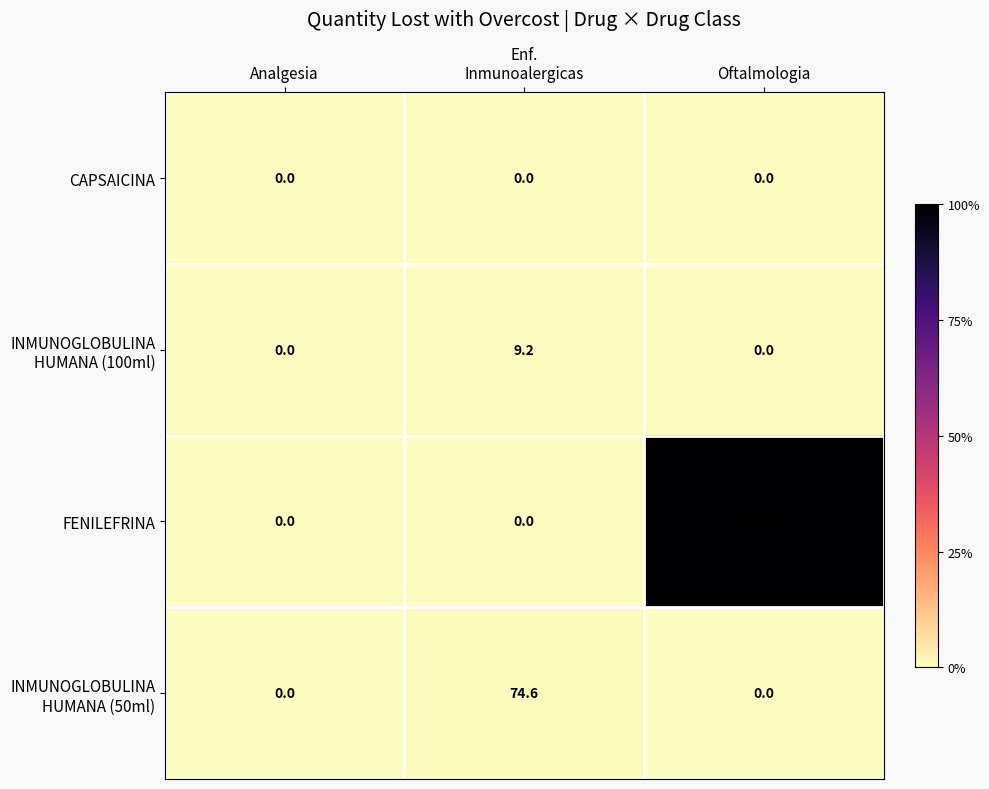

Which series has the largest range (max minus min)?

FENILEFRINA